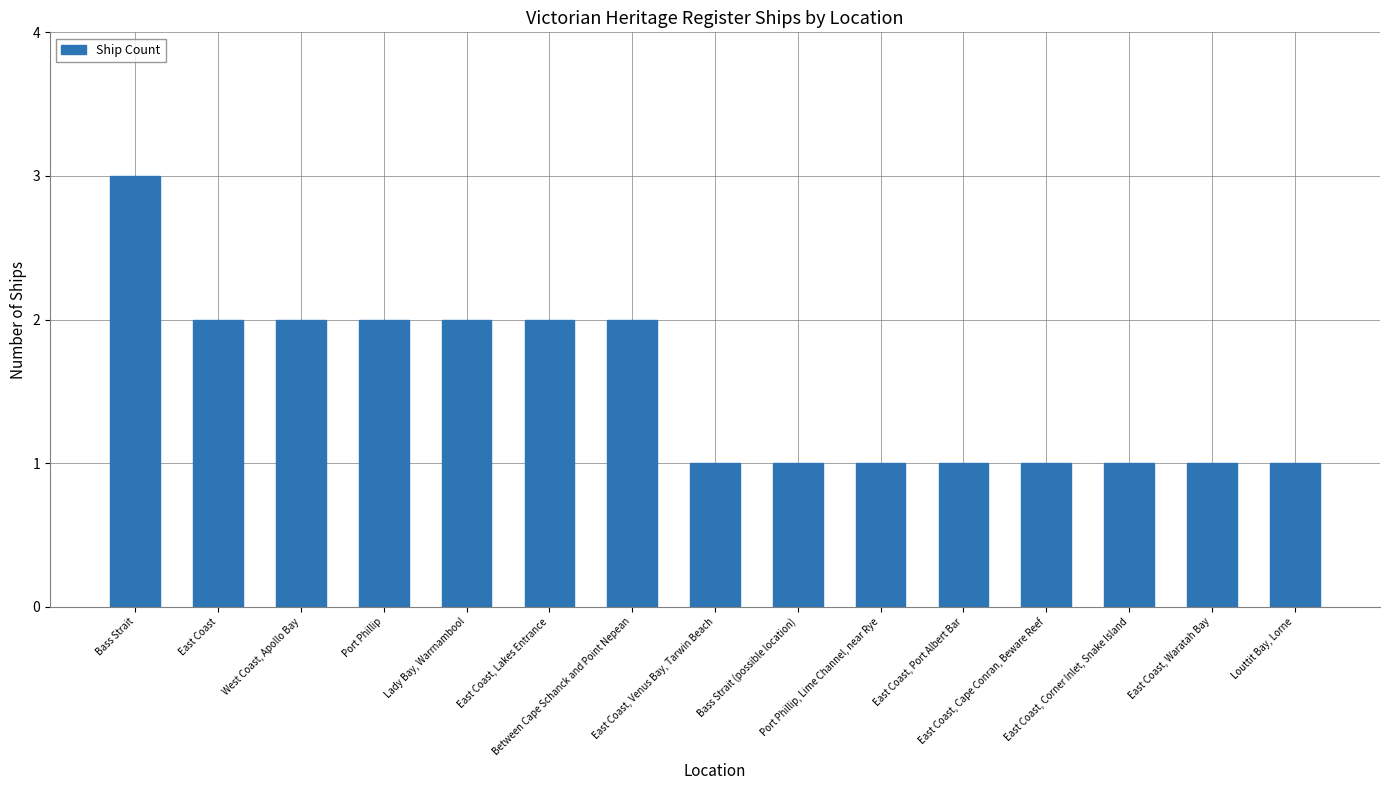

Reading right to left, extract all data points from this chart.

1	1	1	1	1	1	1	1	2	2	2	2	2	2	3